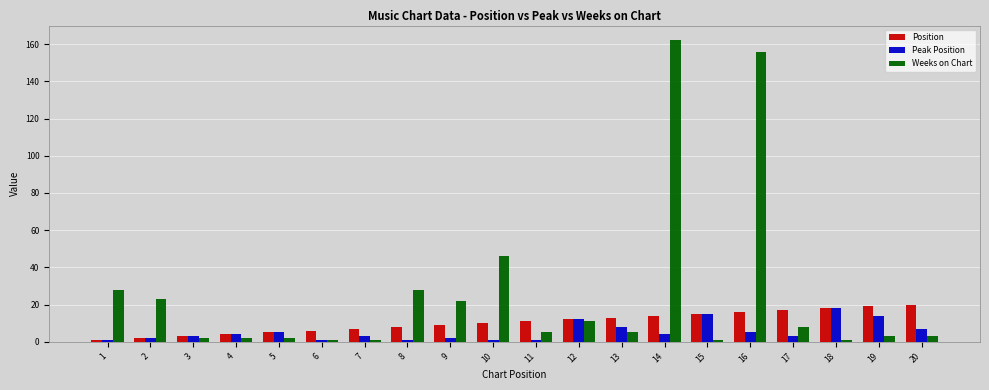

What is the maximum value shown in the chart?

162